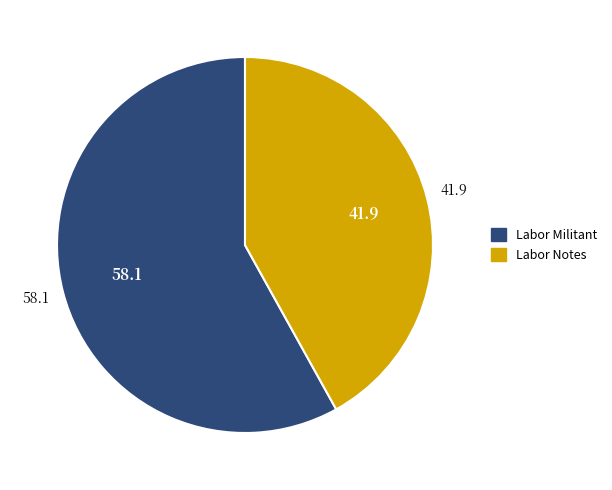

Rank the categories by value from lowest to highest.

Labor Notes, Labor Militant